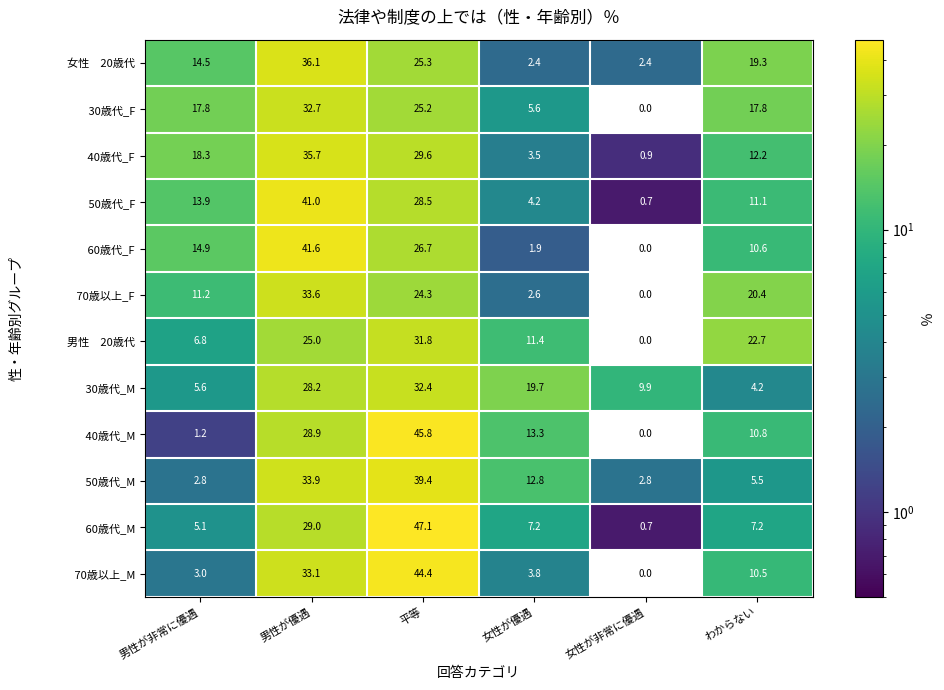

What is the difference between the highest and lowest values at わからない?

18.5